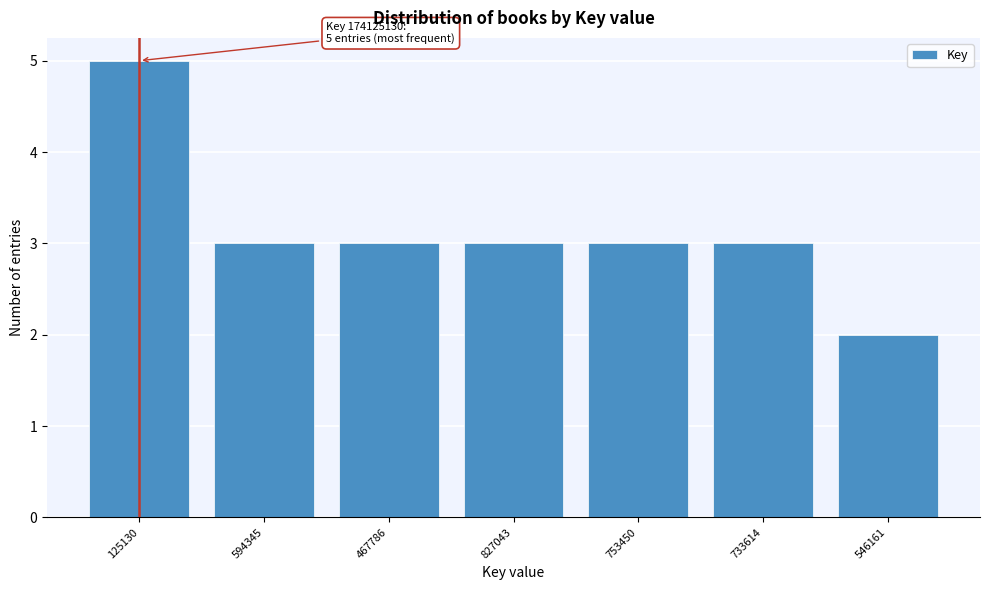

Reading left to right, what are all the values shown in this chart?

125130=5	594345=3	467786=3	827043=3	753450=3	733614=3	546161=2